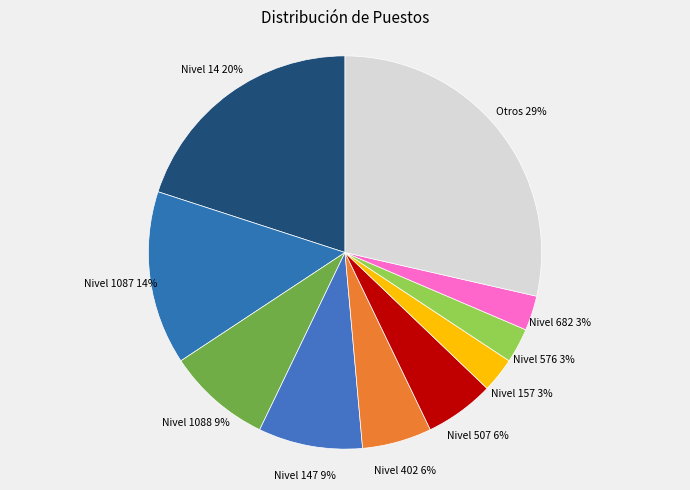

Do Nivel 1087 and Nivel 157 together represent more than half of the pie?

No